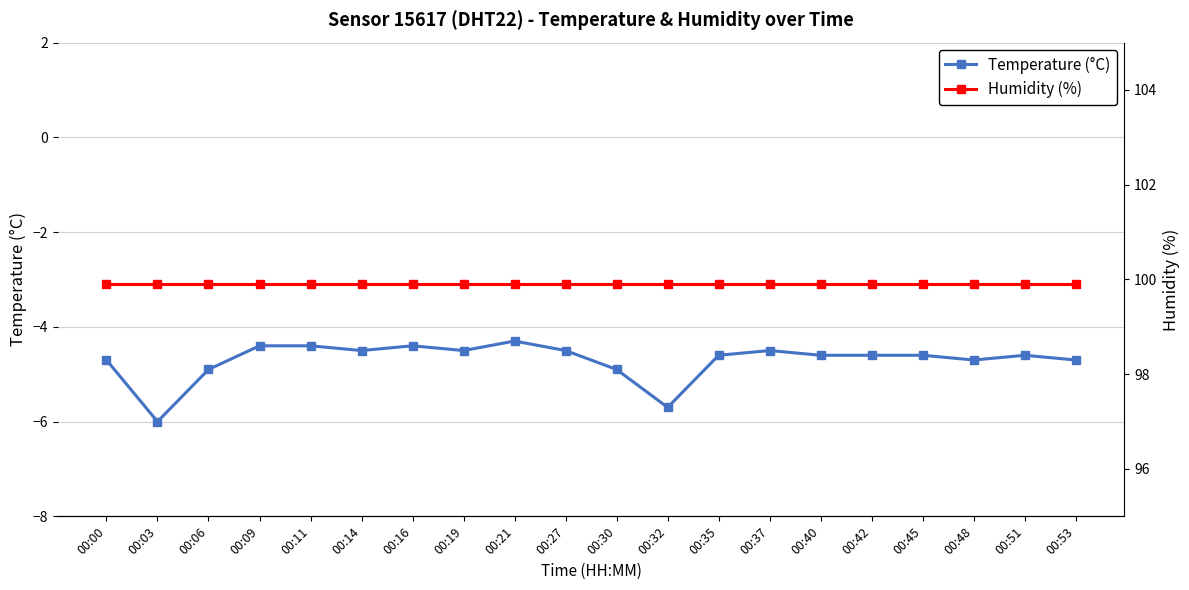

At how many categories does at least one series exceed 28?

20